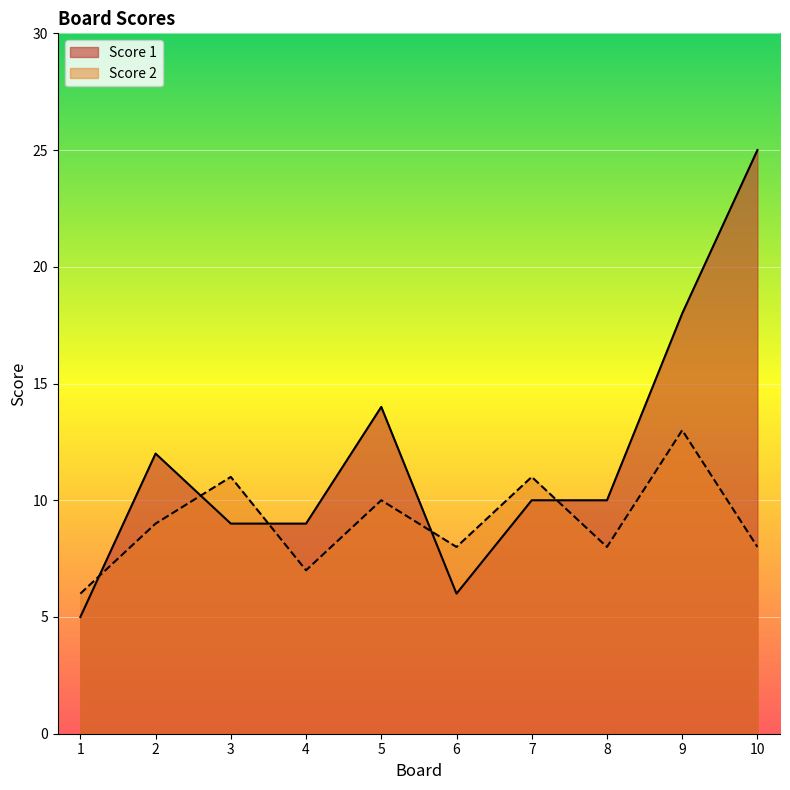

Count the Score 2 values in the range 8 to 11.

7